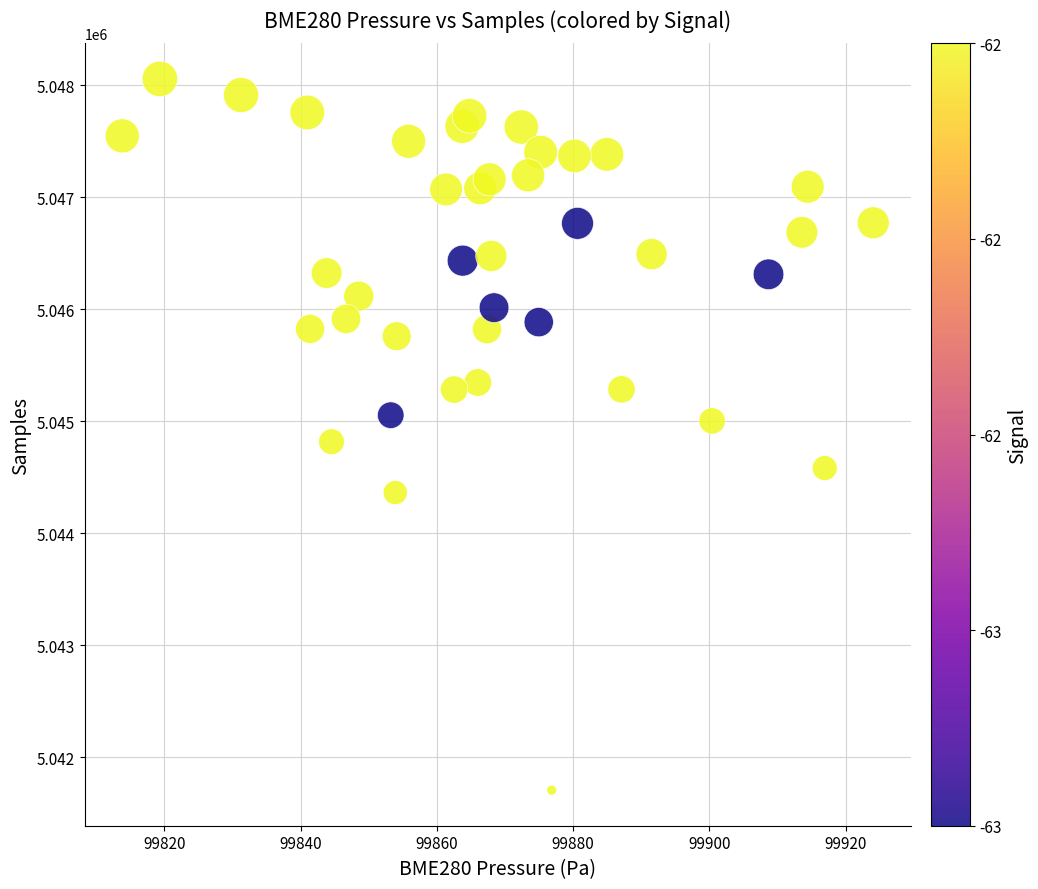

What is the range of Y values (max minus min)?

6351